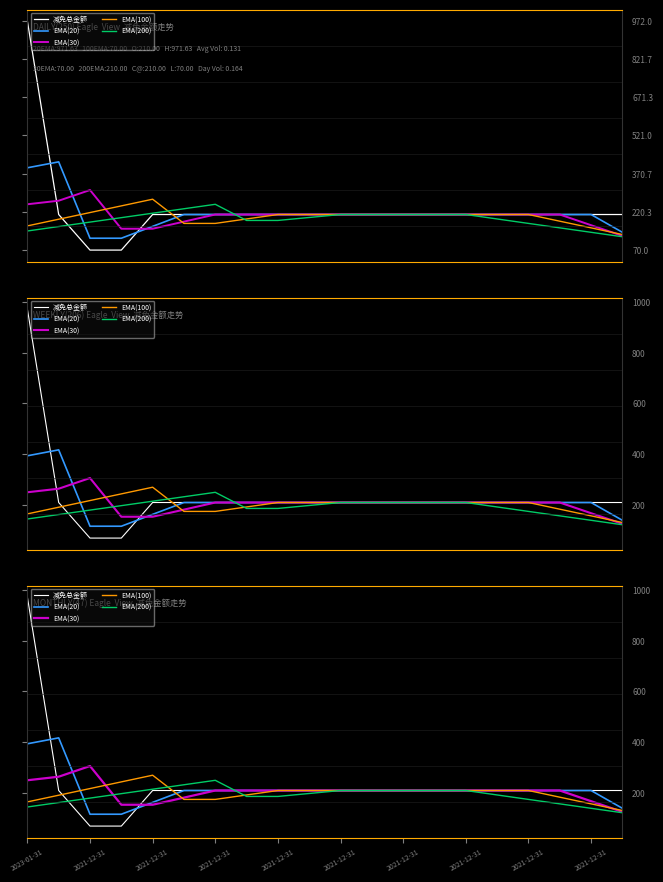

True or false: 减免总金额 has a value of 210.0 at 2021-12-31.

True